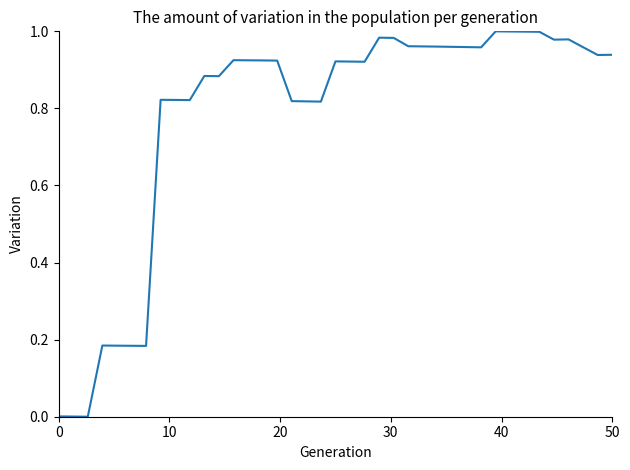

How many lines are shown in the chart?

1